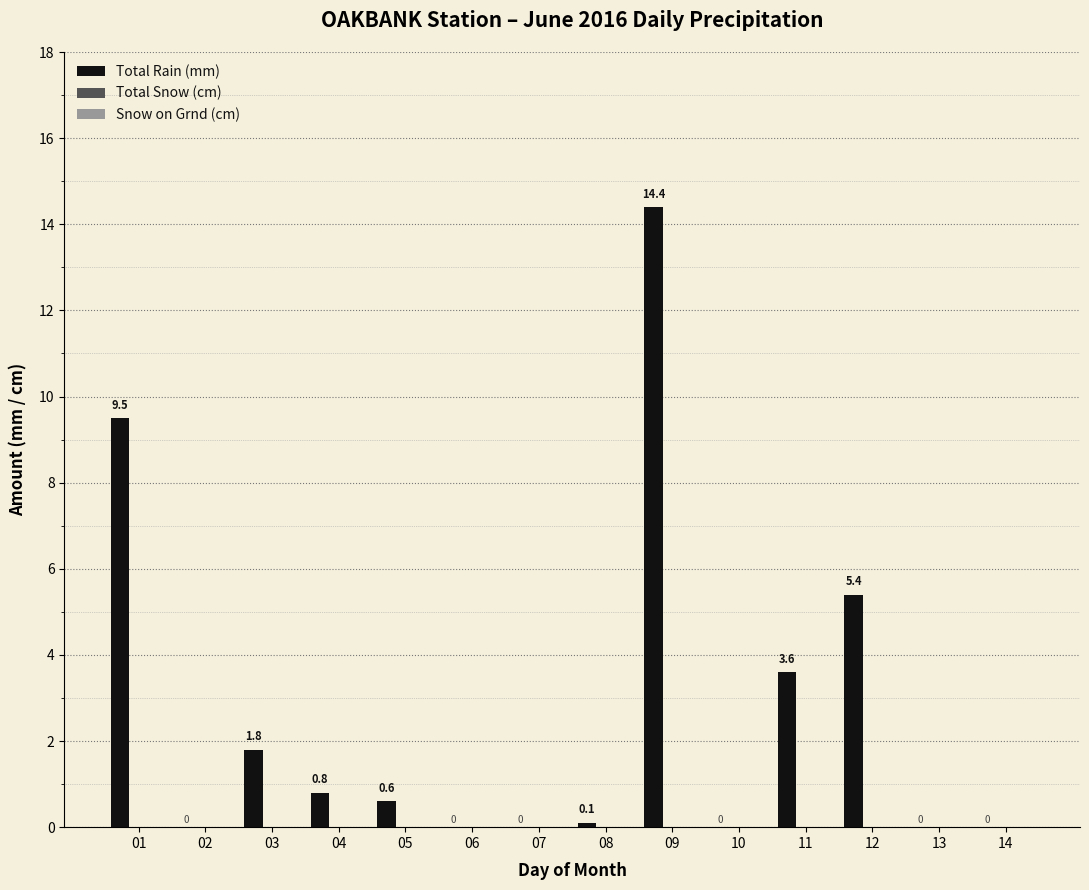

What is the maximum value shown in the chart?

14.4